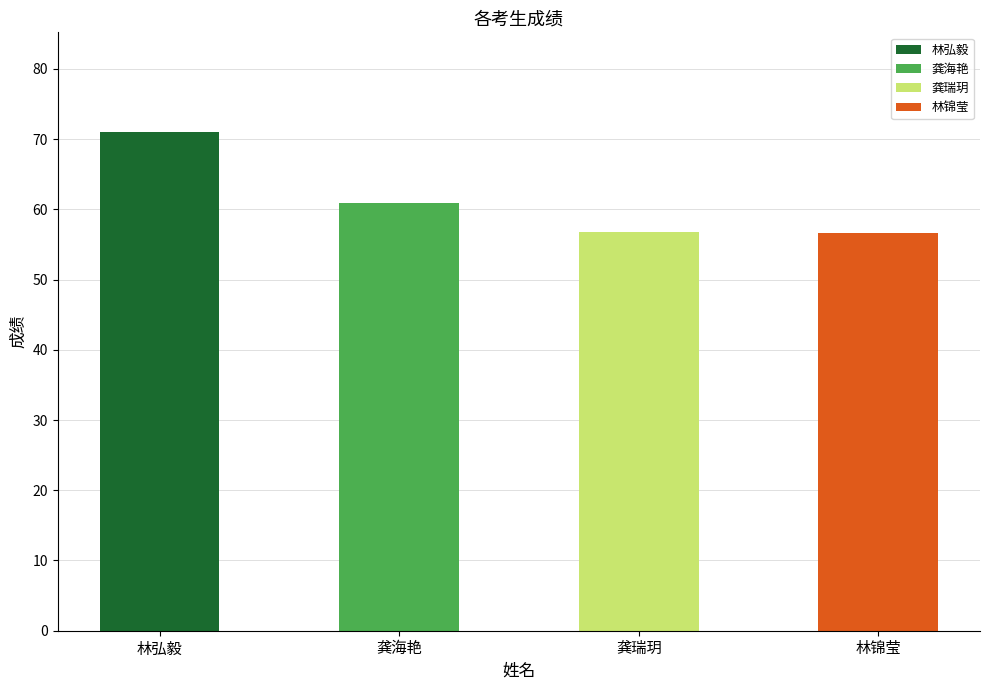

What is the ratio of the value at 龚瑞玥 to the value at 林弘毅?

0.8